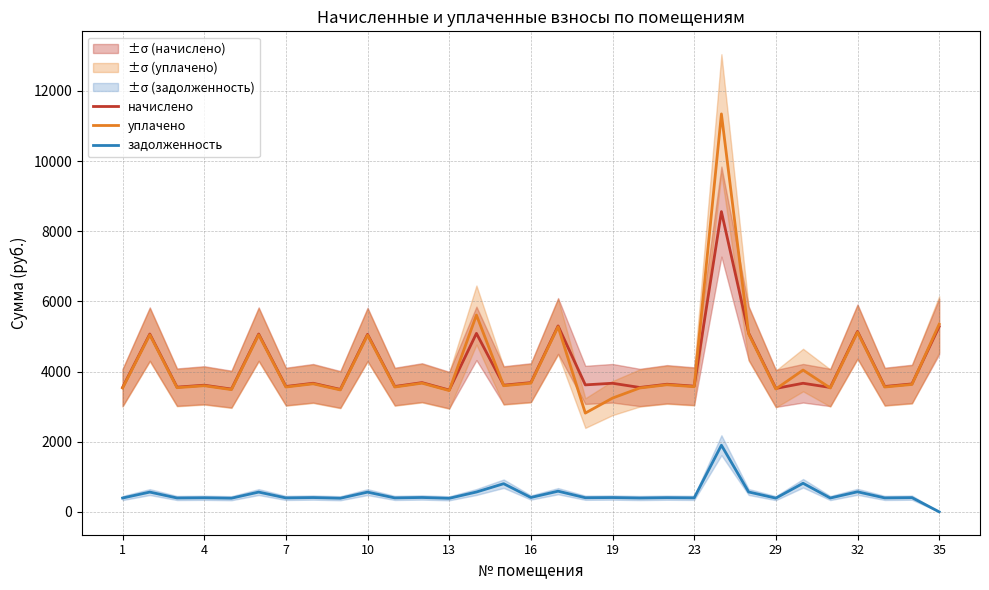

What is the maximum value for задолженность?

1898.9